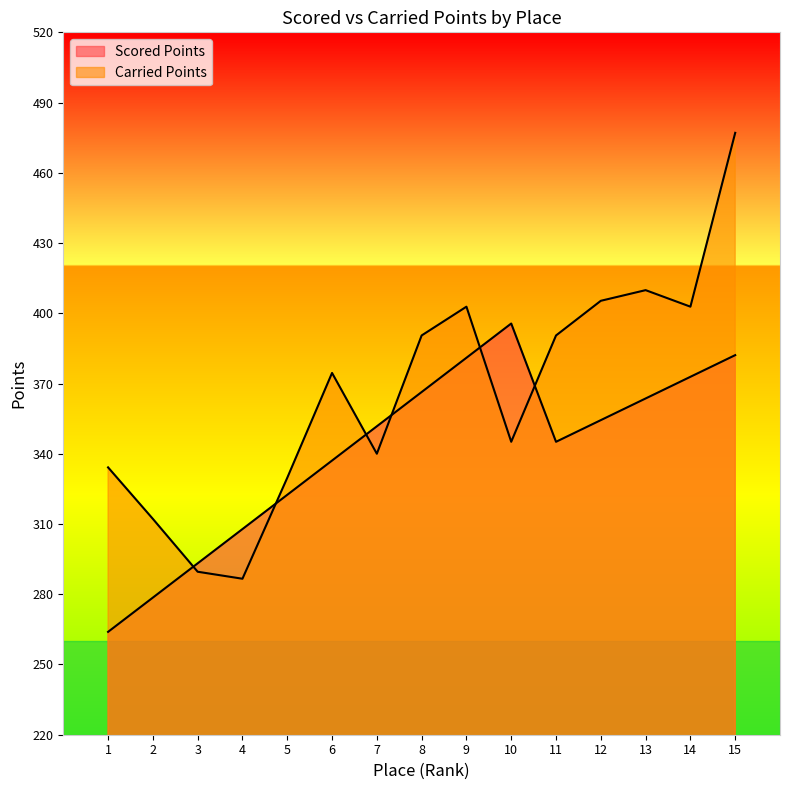

At which category is the sum across all series the highest?

15